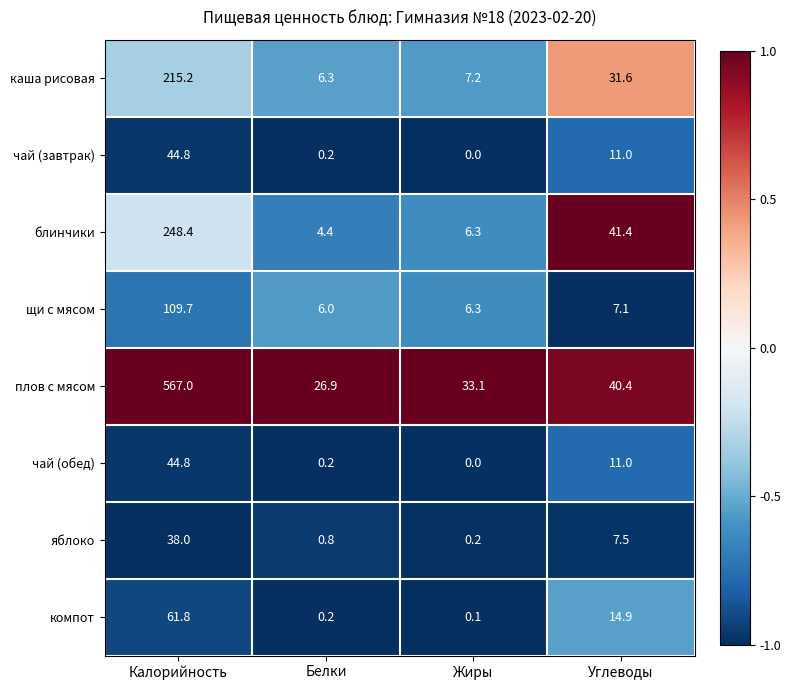

At how many categories does at least one series exceed 0?

4